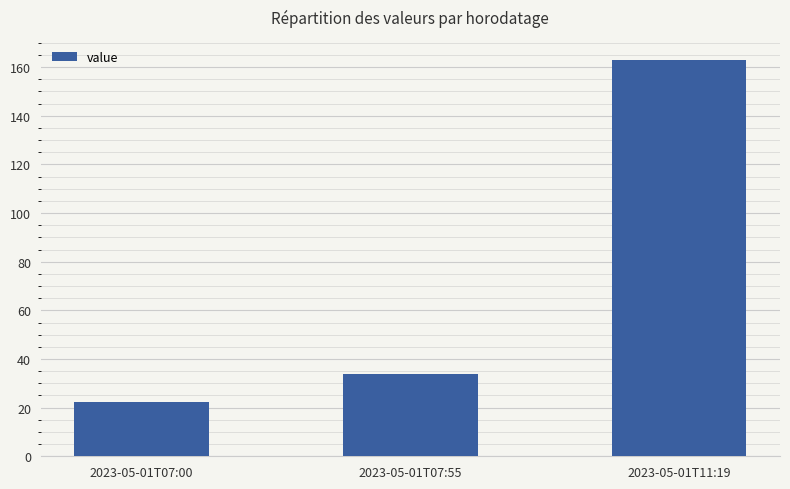

True or false: the data shows 22.9 at 2023-05-01T07:55.

False